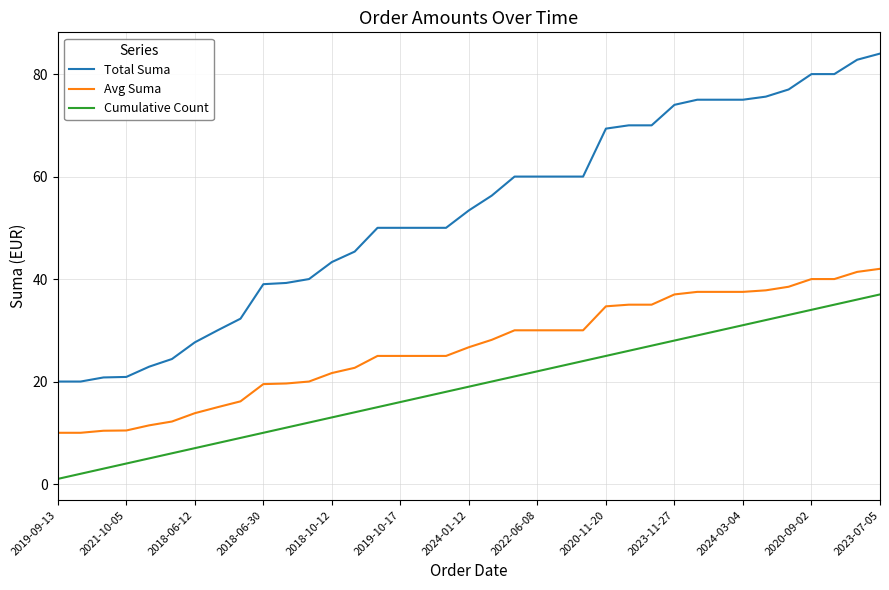

True or false: Cumulative Count and Total Suma intersect in this chart.

False